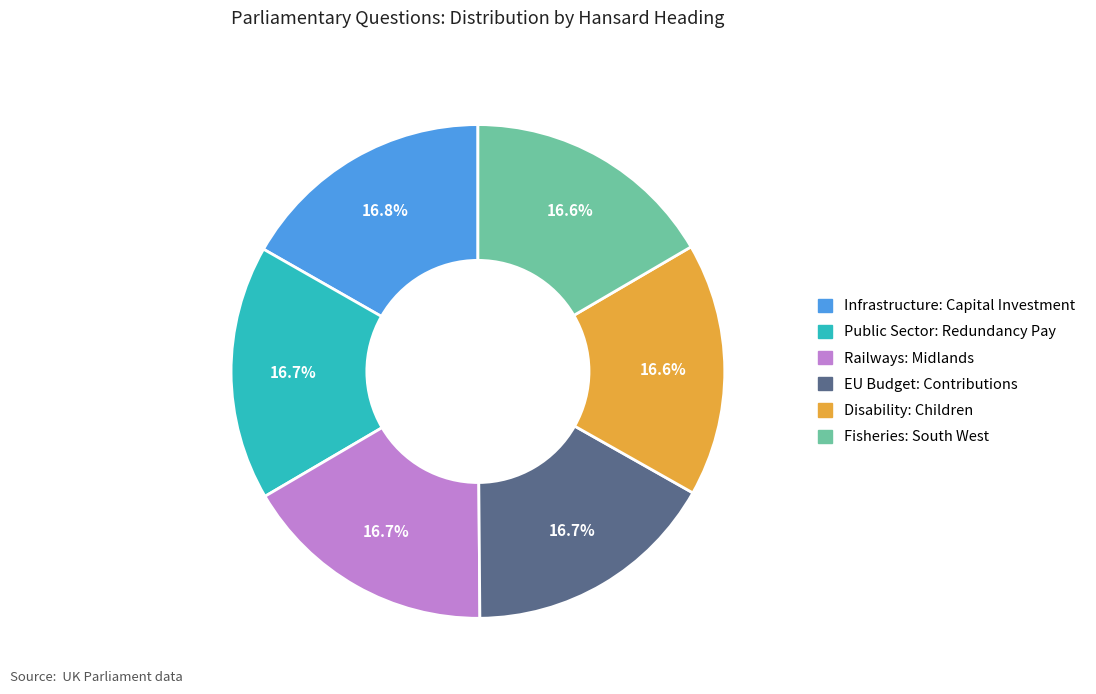

Approximately how many times larger is the value at Disability: Children compared to EU Budget: Contributions?

1.0